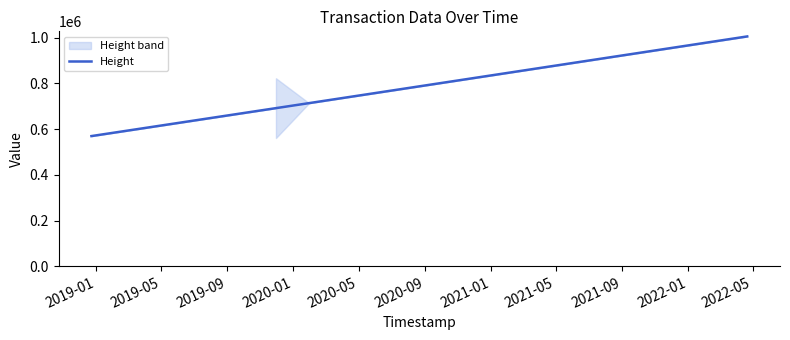

Reading left to right, extract all data points from this chart.

569798	569801	569802	569803	570037	570062	581960	608871	655497	691968	691969	713903	1005560